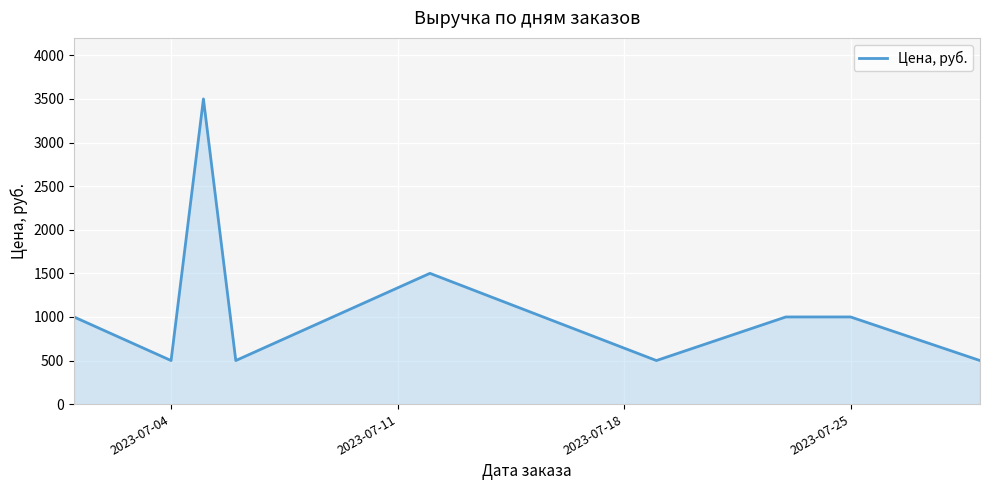

What is the difference between the maximum and minimum values?

3000